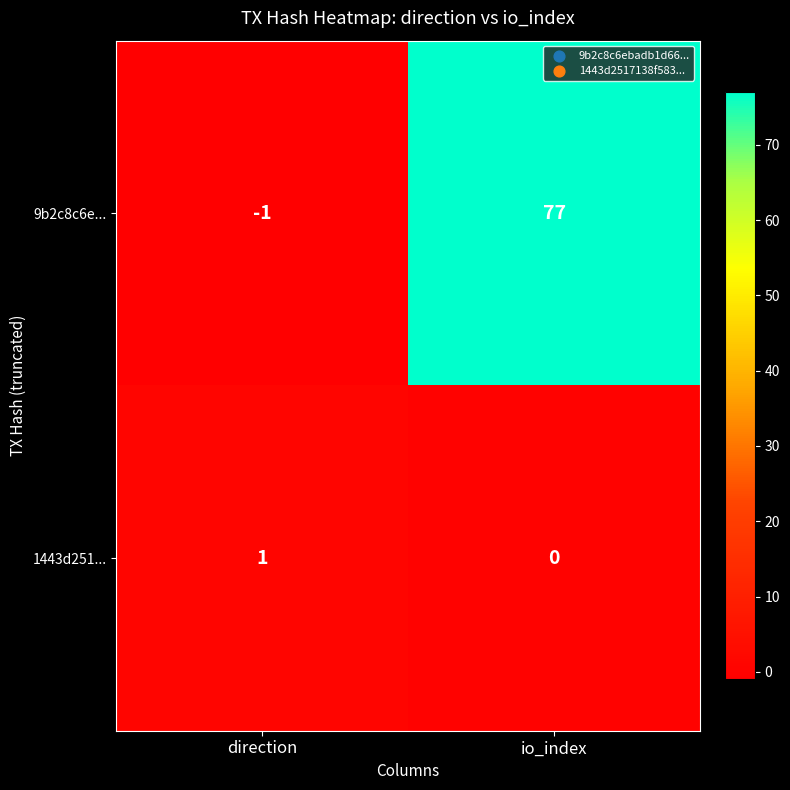

Rank the series by their maximum value, from lowest to highest.

1443d251..., 9b2c8c6e...